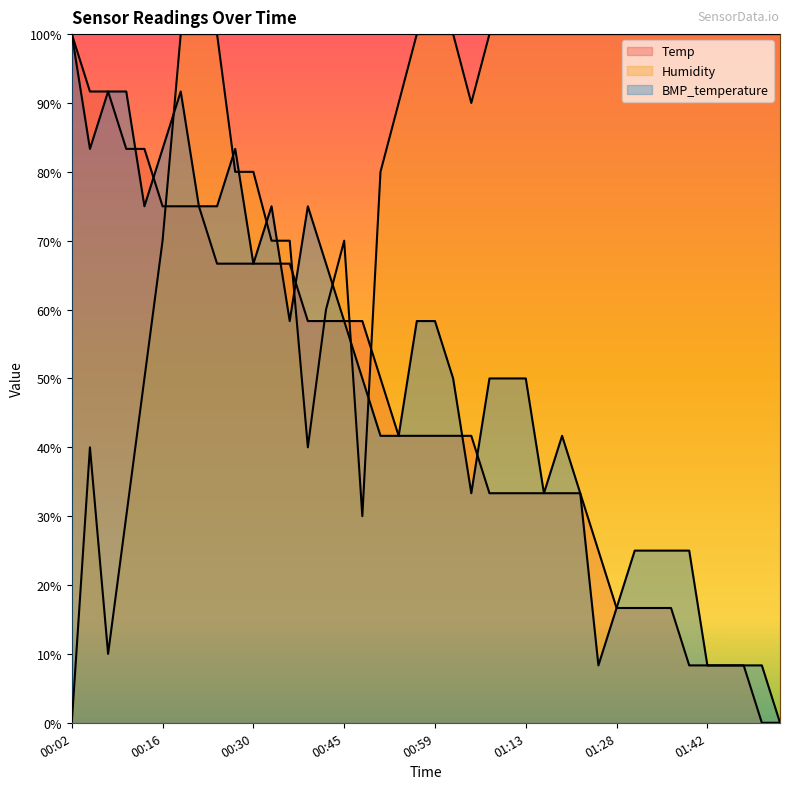

What is the label of the 38th point from the left?

01:47